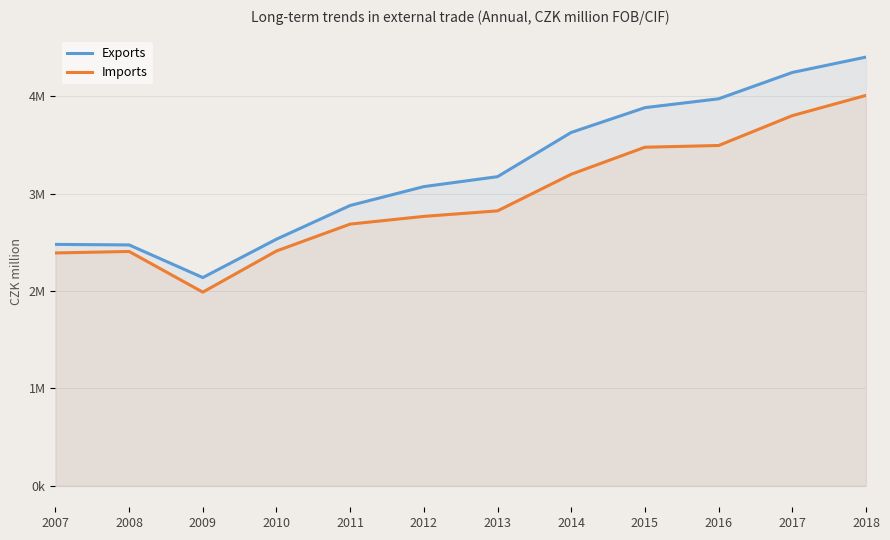

What is the value of the Imports point at the 4th from the left?

2411556